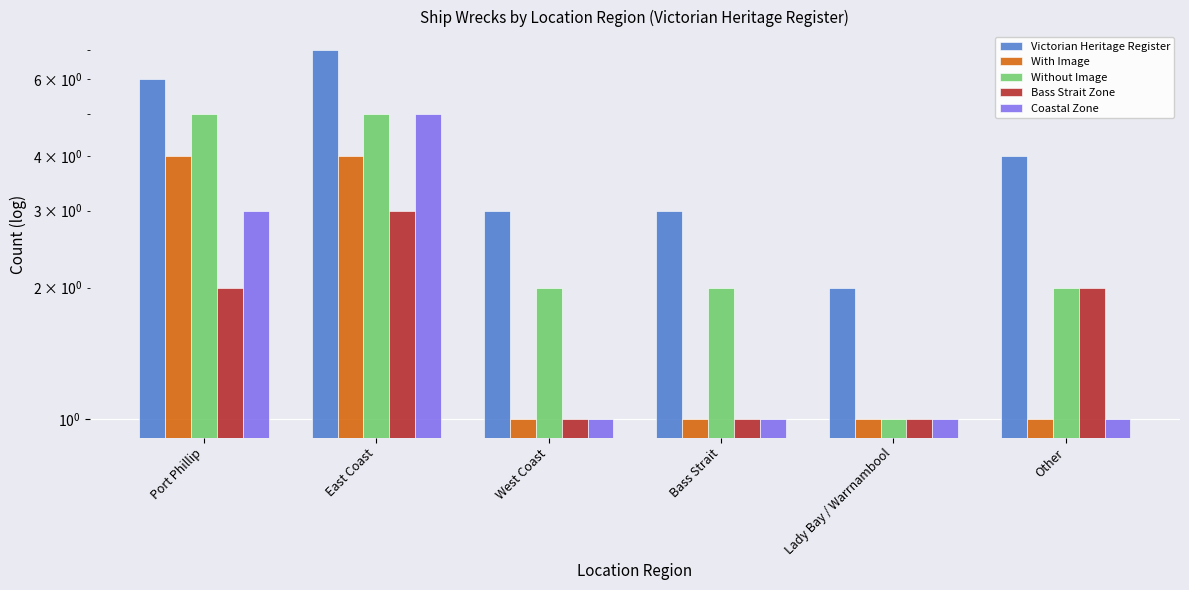

The value of Without Image at Port Phillip is 7. True or false?

False